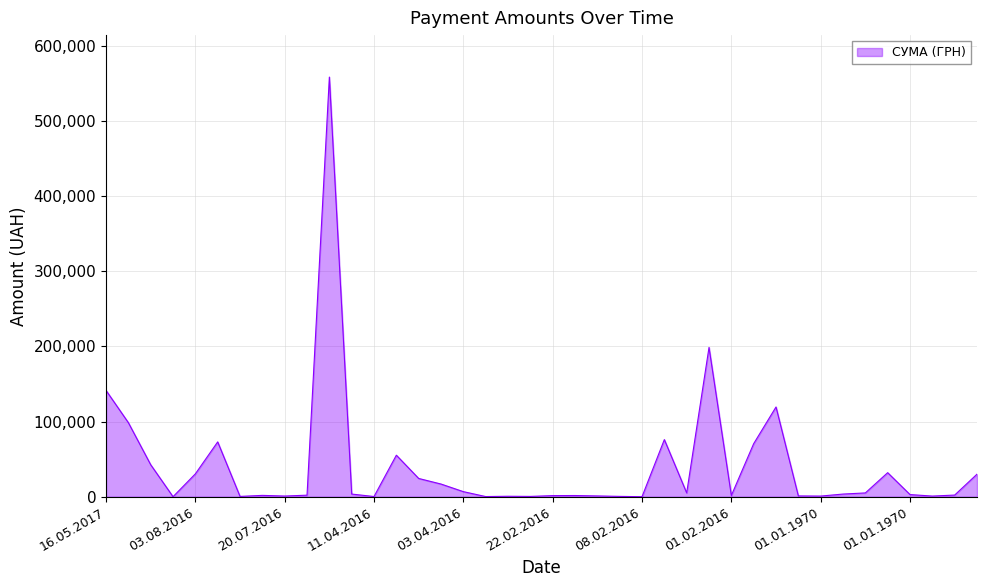

What is the greatest value displayed?

558503.0